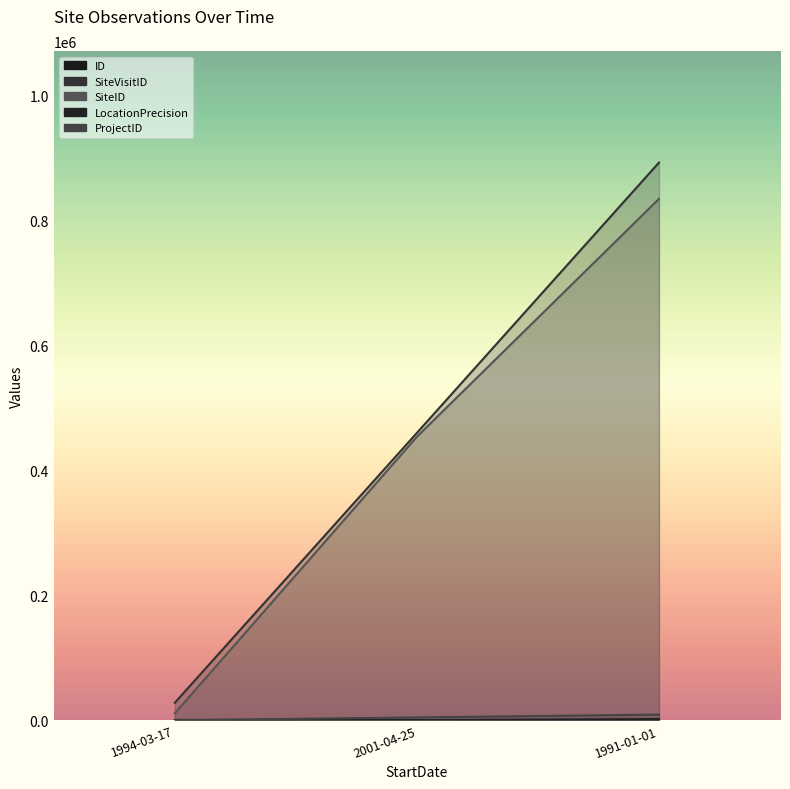

What is the sum of the LocationPrecision values at 2001-04-25 and 1994-03-17?

700